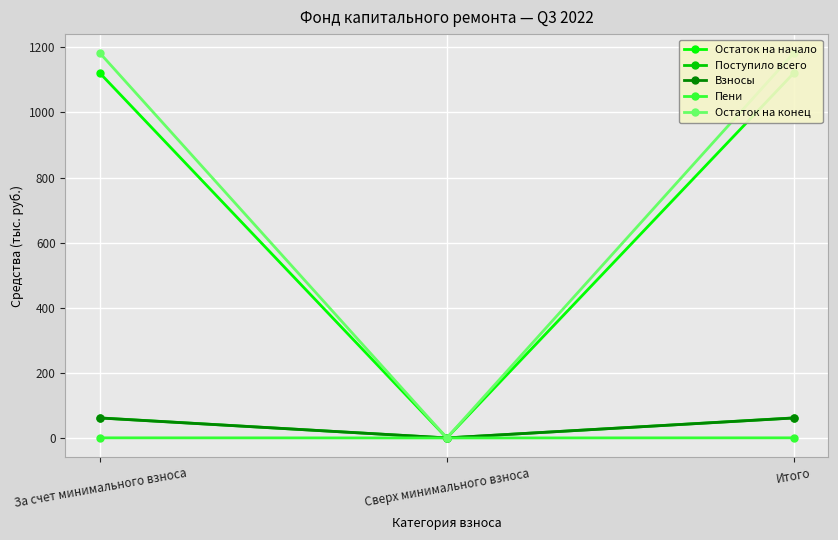

What is the sum of the Поступило всего values at Итого and За счет минимального взноса?

123.0